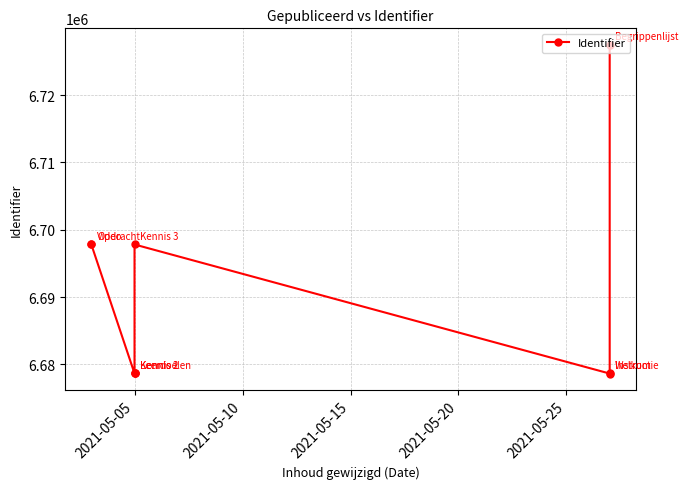

Approximately how many times larger is the value at 2021-05-20 compared to 2021-05-10?

1.0